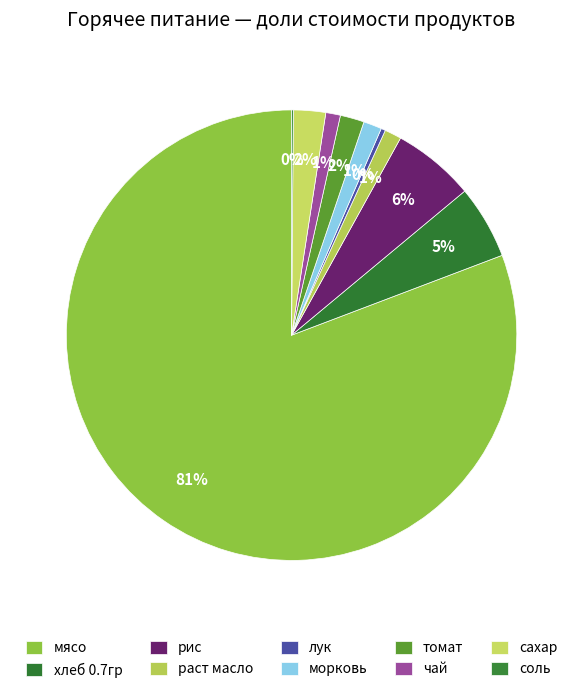

What is the ratio of the value at соль to the value at морковь?

0.1